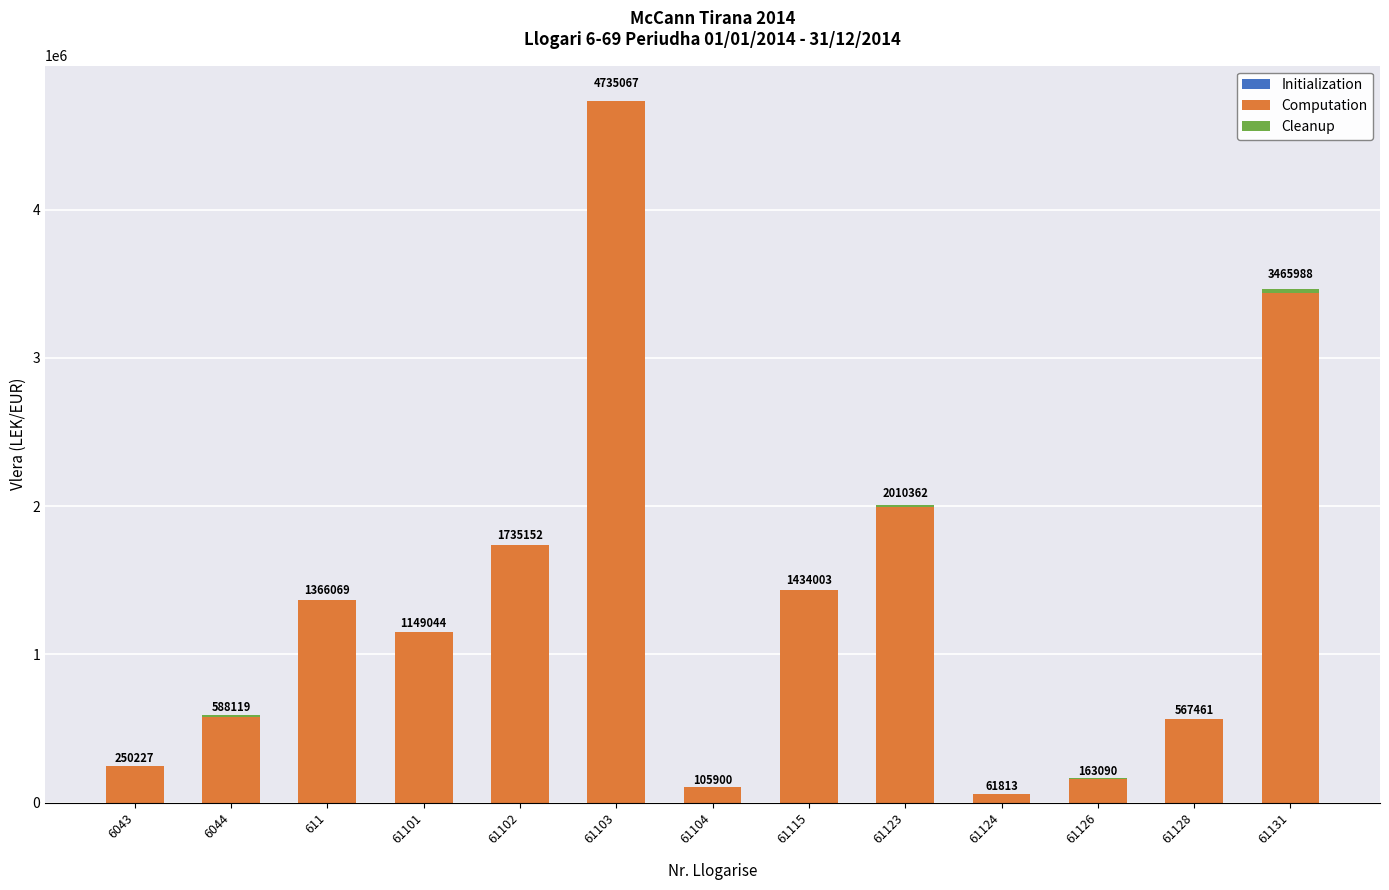

What value does the Computation series have at 6043?

250227.1